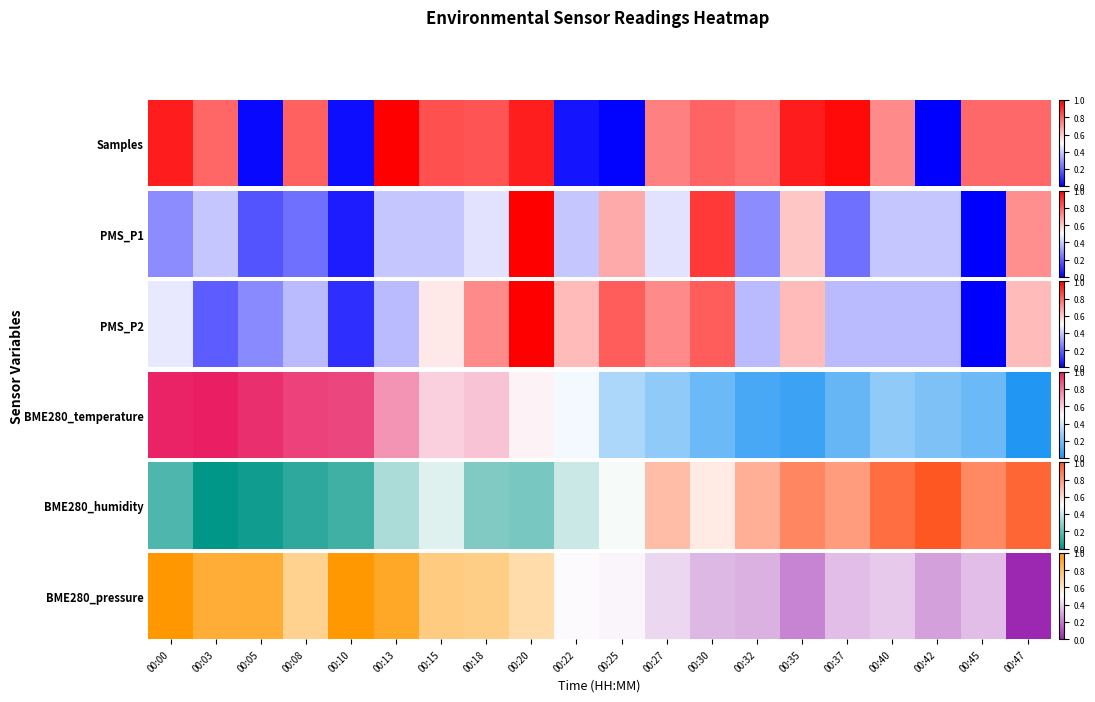

What is the difference between the values at 00:22 and 00:00?

0.5